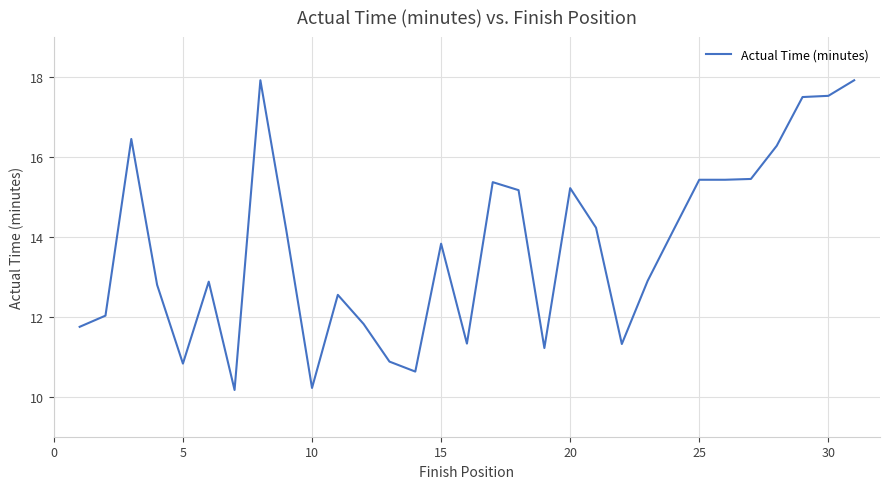

What is the greatest value displayed?

17.9